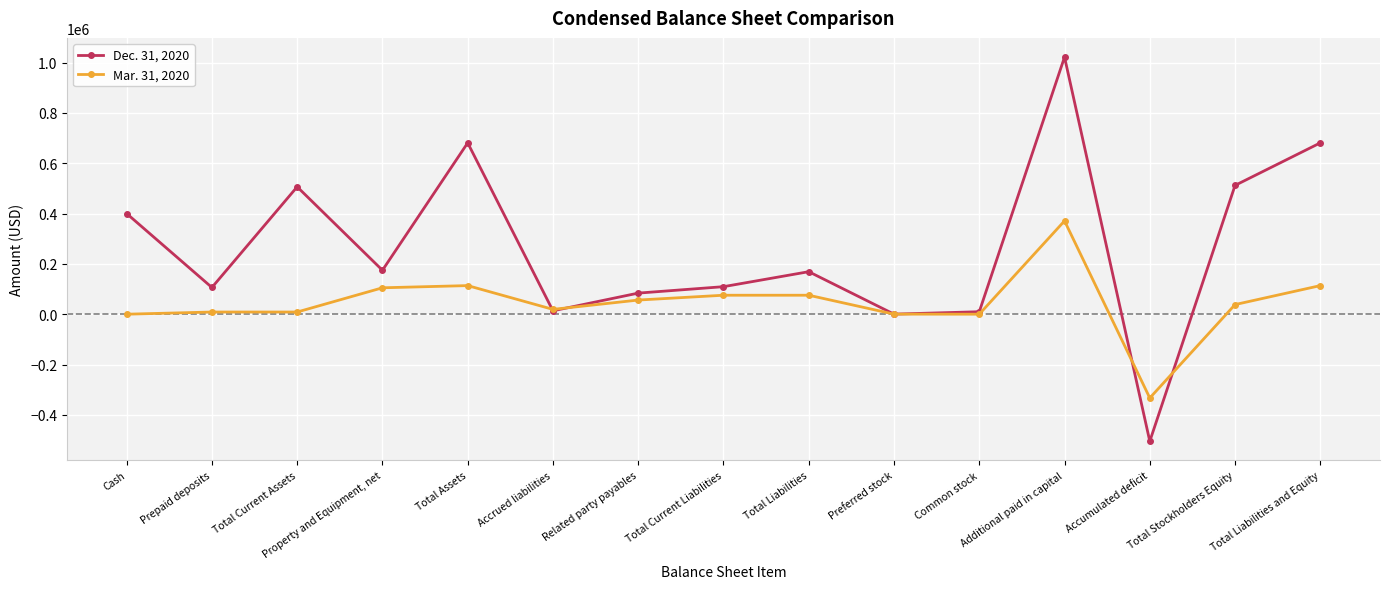

How many categories are shown in the chart?

15